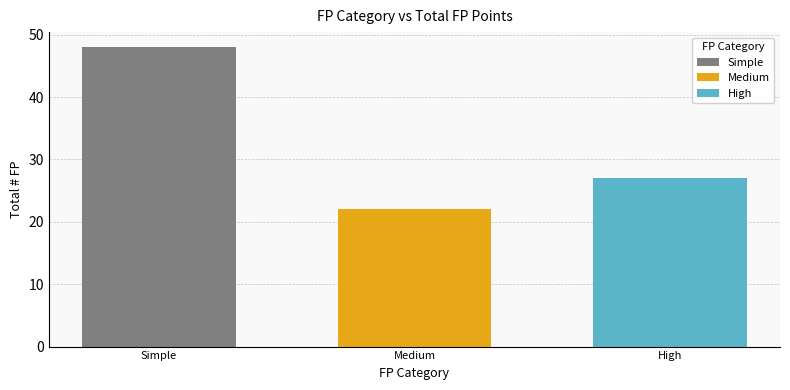

List the labels in order of High value, smallest first.

Medium